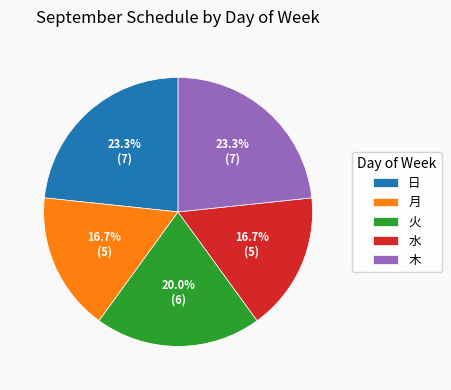

Which has a higher value, 日 or 月?

日